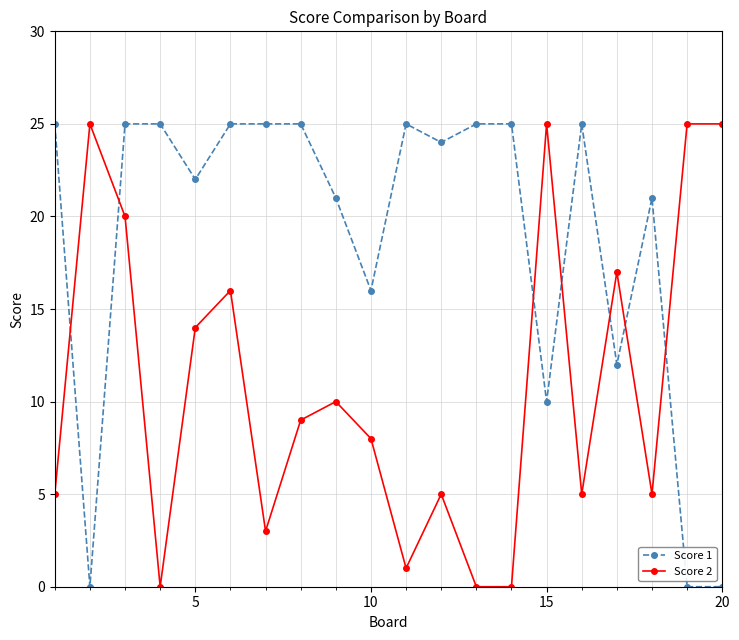

List the series in order of their overall mean, highest first.

Score 1, Score 2